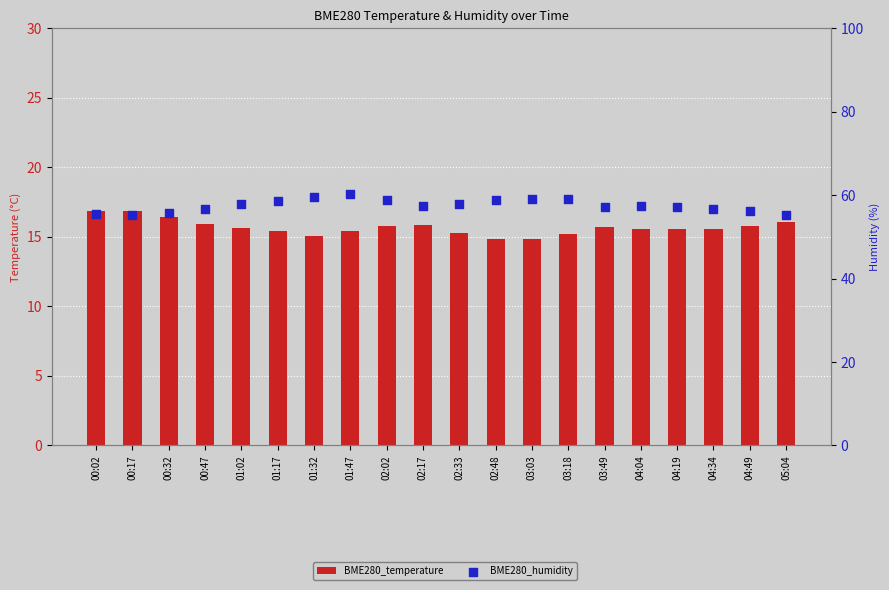

Which series has the largest total across all categories?

BME280_humidity